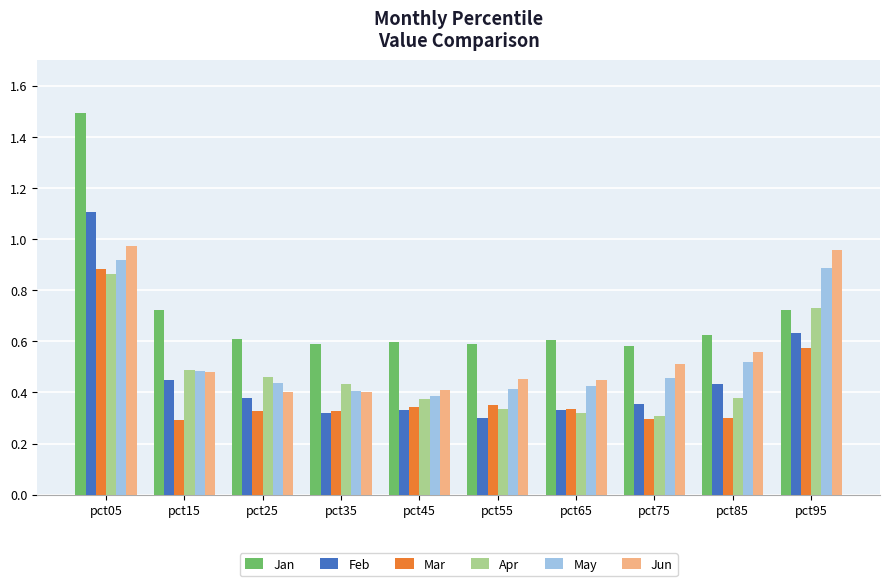

Which category has the highest value across all series?

pct05